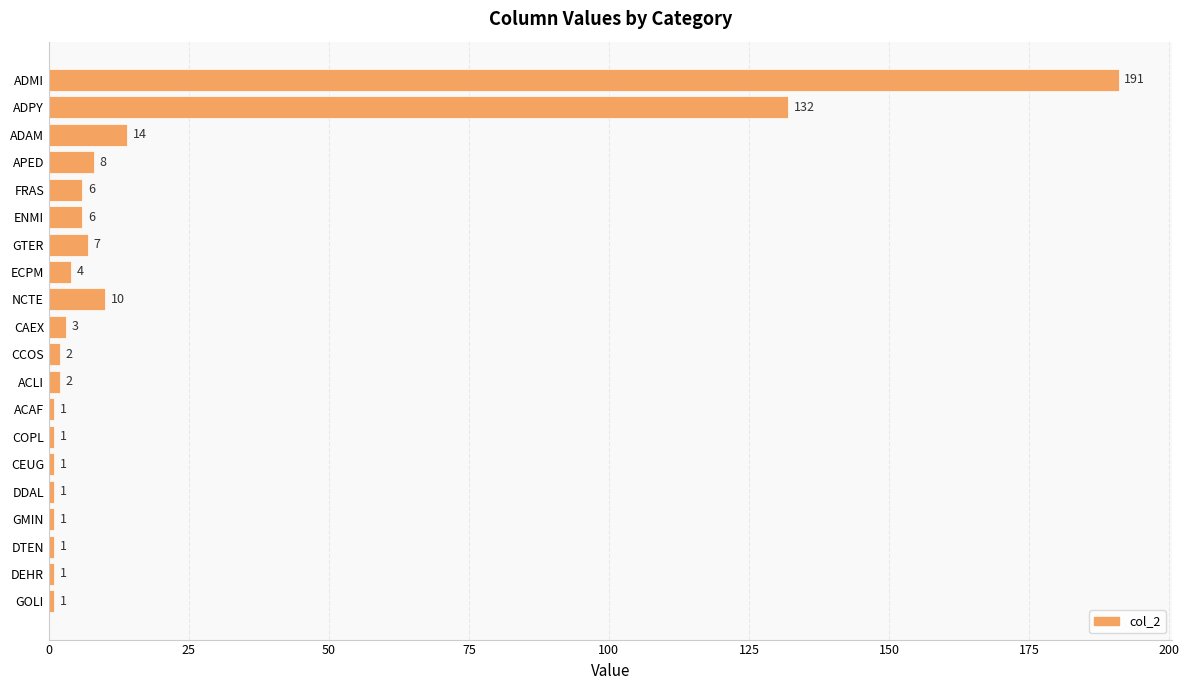

What is the difference between the maximum and second lowest values?

190